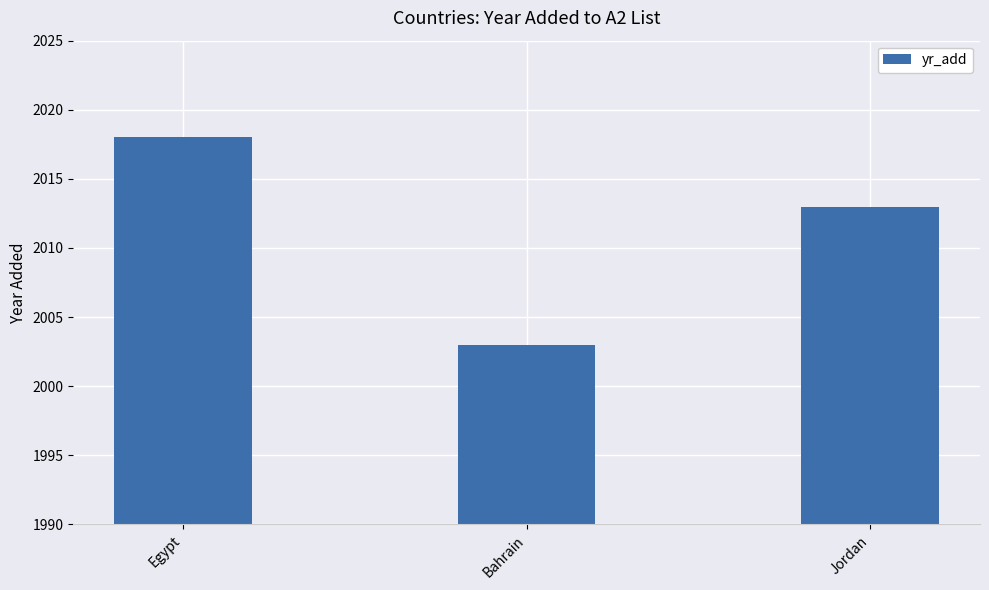

Count the number of categories in the chart.

3